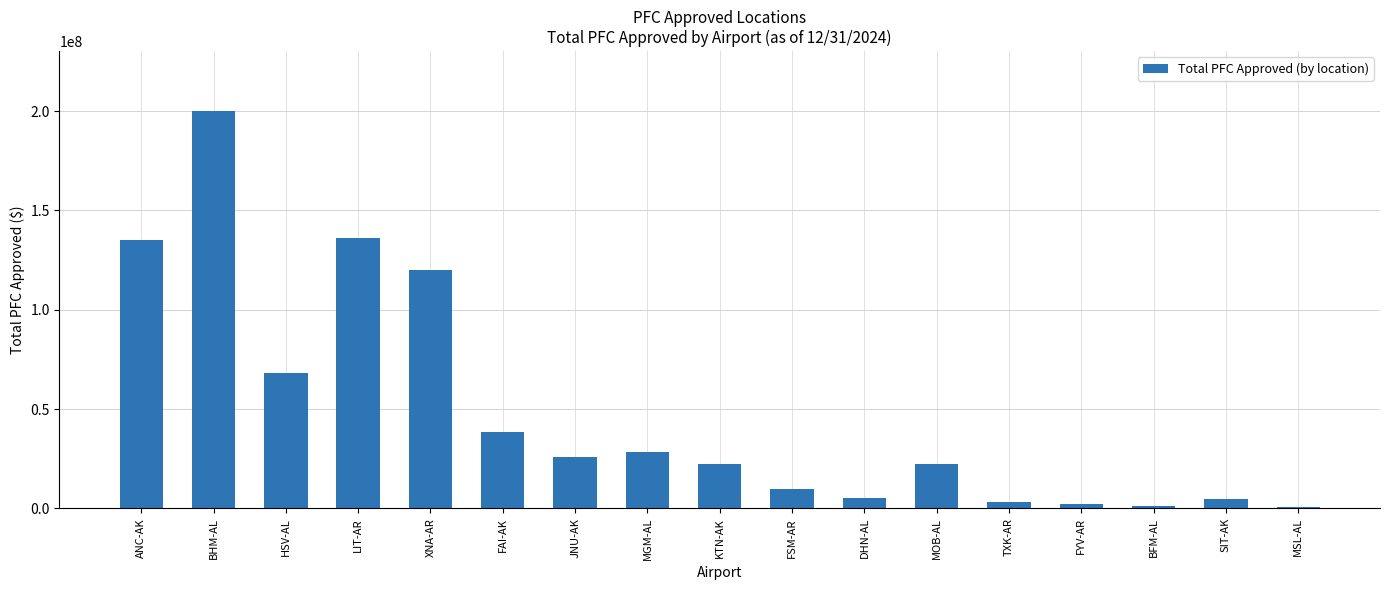

What is the label of the 7th bar from the left?

JNU-AK